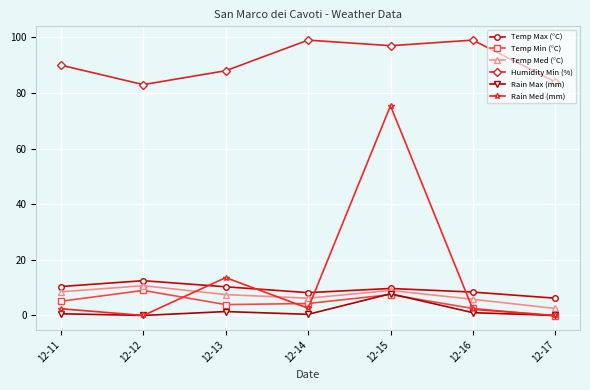

The Humidity Min (%) series shows 44.3 at 12-17. True or false?

False